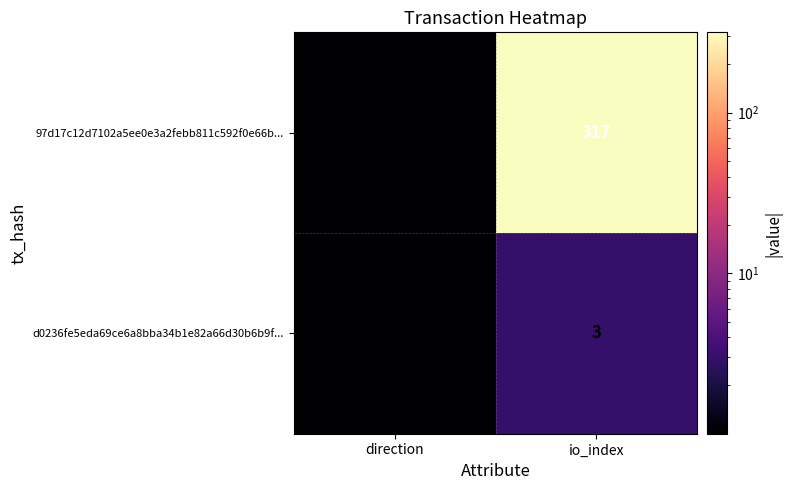

What is the difference between the 97d17c12d7102a5ee0e3a2febb811c592f0e66b... values at io_index and direction?

318